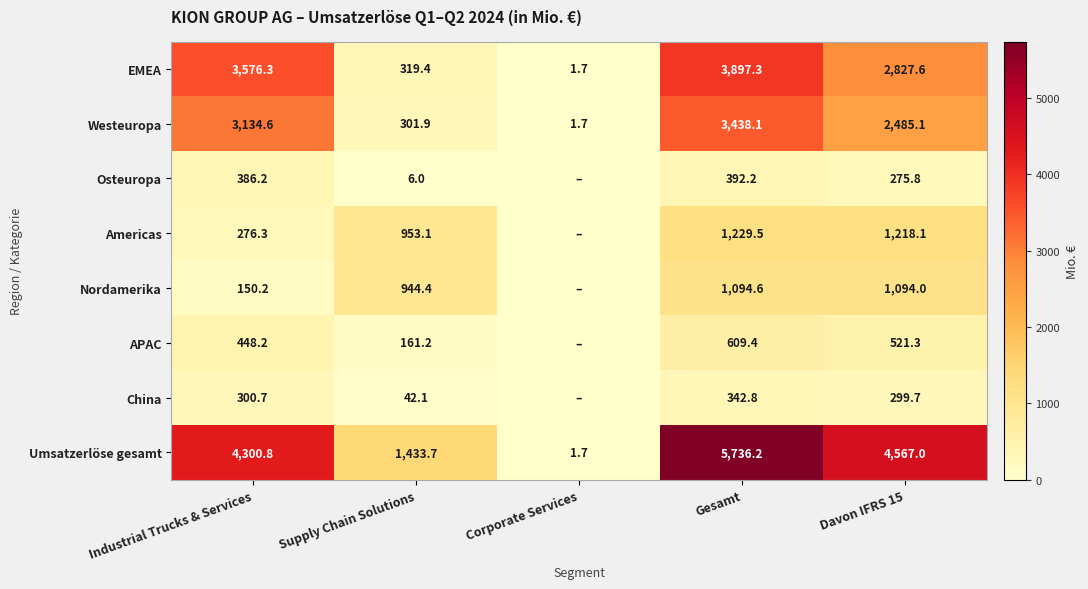

What is the difference between the maximum and minimum values in the Umsatzerlöse gesamt series?

5734.5